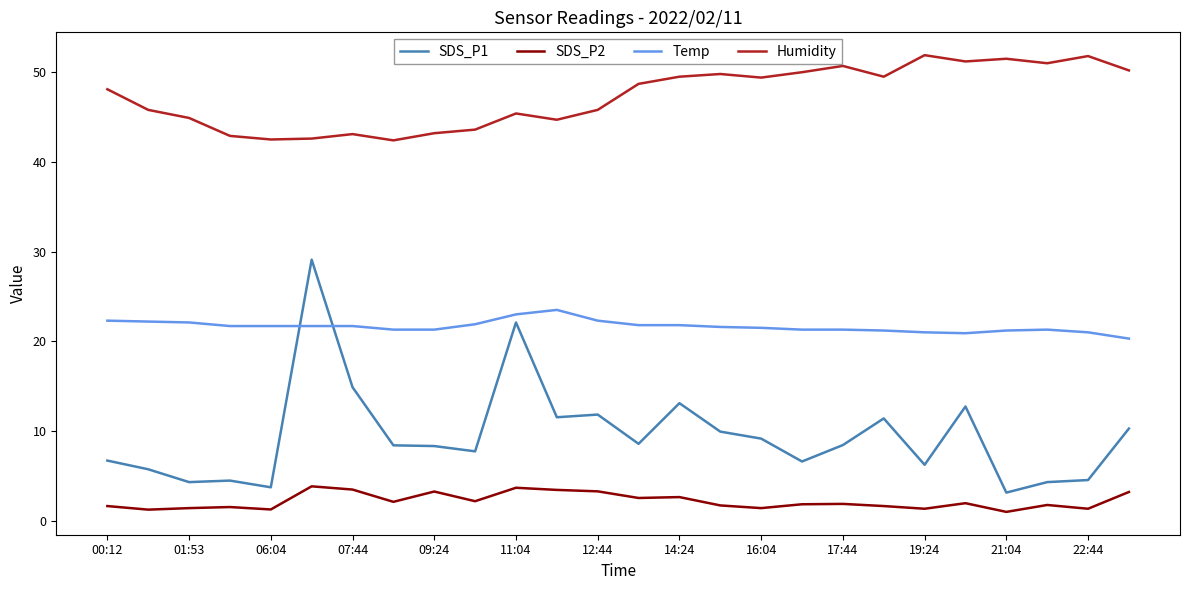

What is the sum of all SDS_P2 values?

56.4